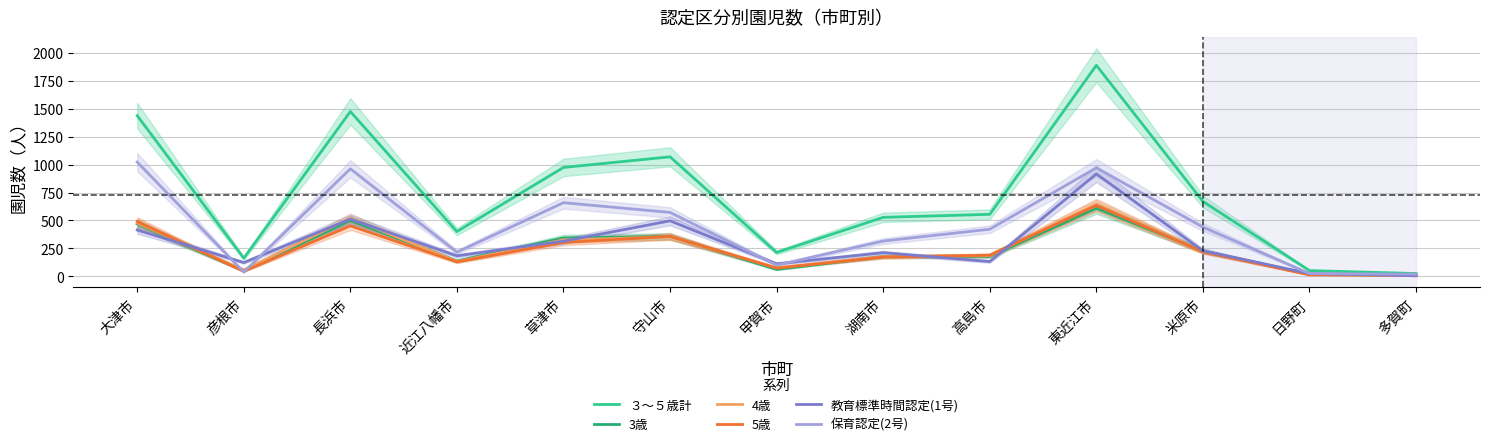

What is the difference between the 5歳 values at 高島市 and 草津市?

113